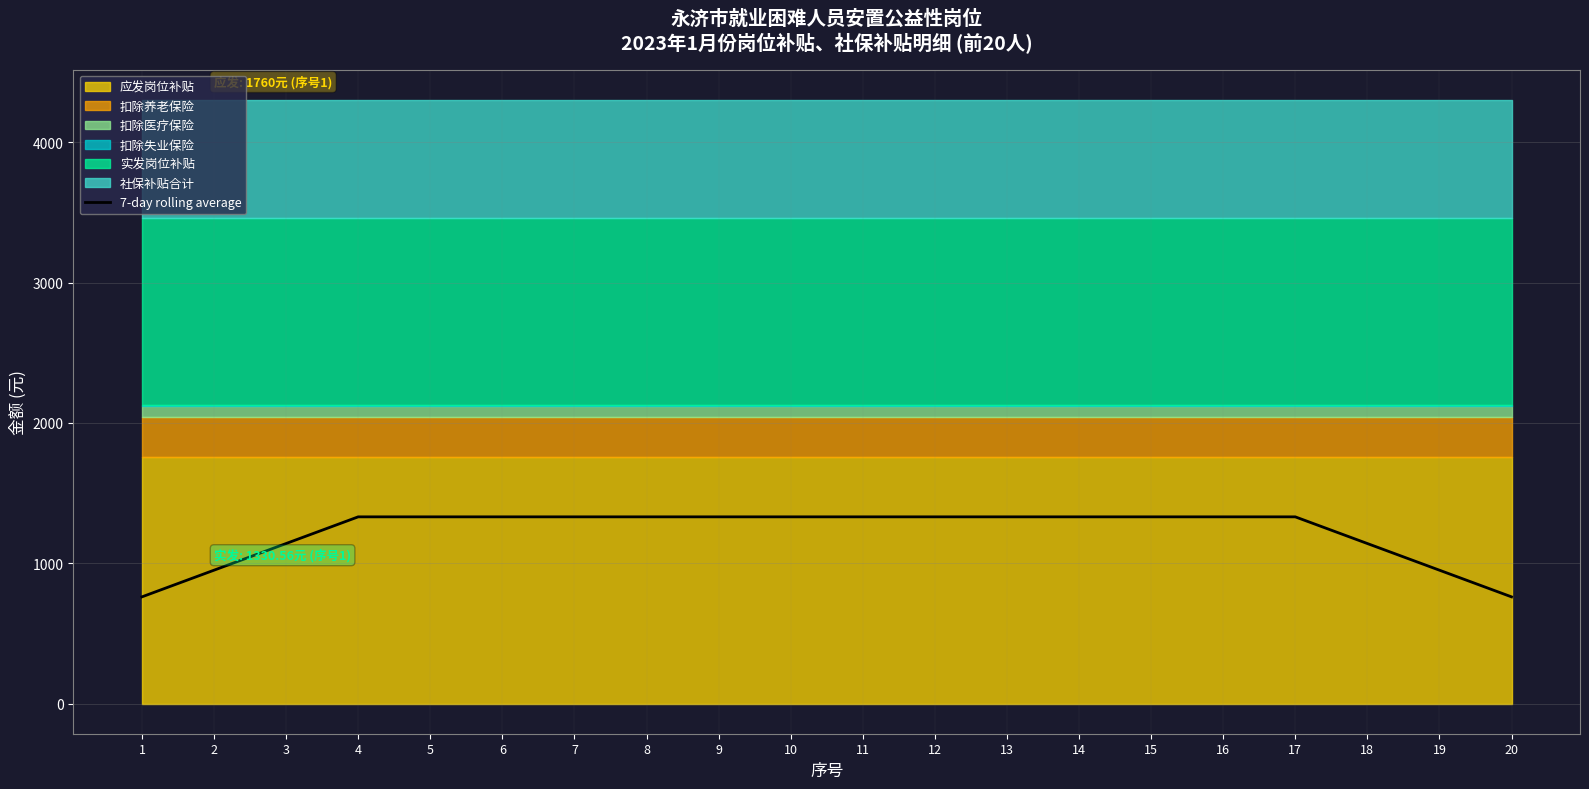

Reading right to left, extract all data points from this chart.

20=760.3	19=950.4	18=1140.5	17=1330.6	16=1330.6	15=1330.6	14=1330.6	13=1330.6	12=1330.6	11=1330.6	10=1330.6	9=1330.6	8=1330.6	7=1330.6	6=1330.6	5=1330.6	4=1330.6	3=1140.5	2=950.4	1=760.3